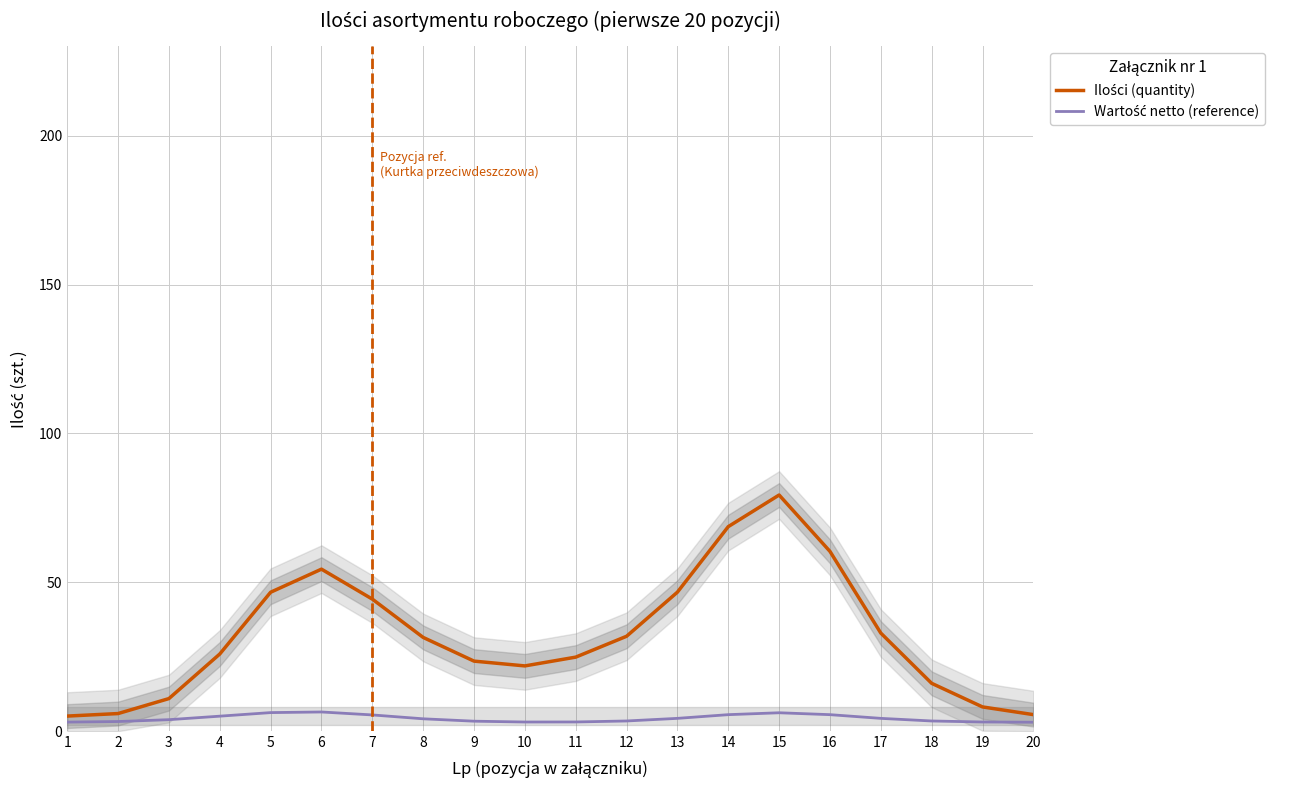

In Ilości (quantity), how many points are higher than both neighbors (excluding endpoints)?

2